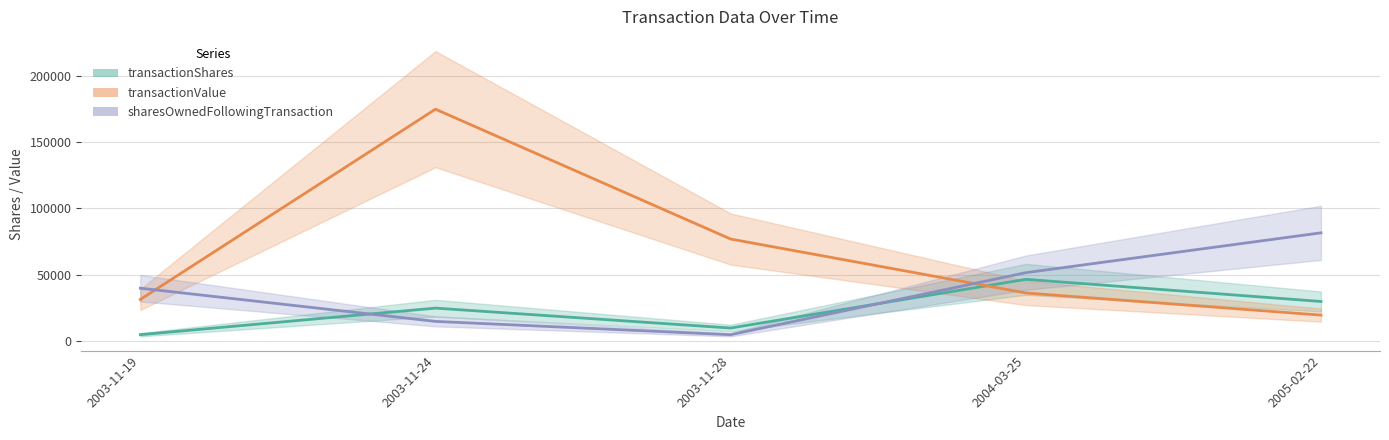

How many interior local peaks does the transactionShares series have?

2